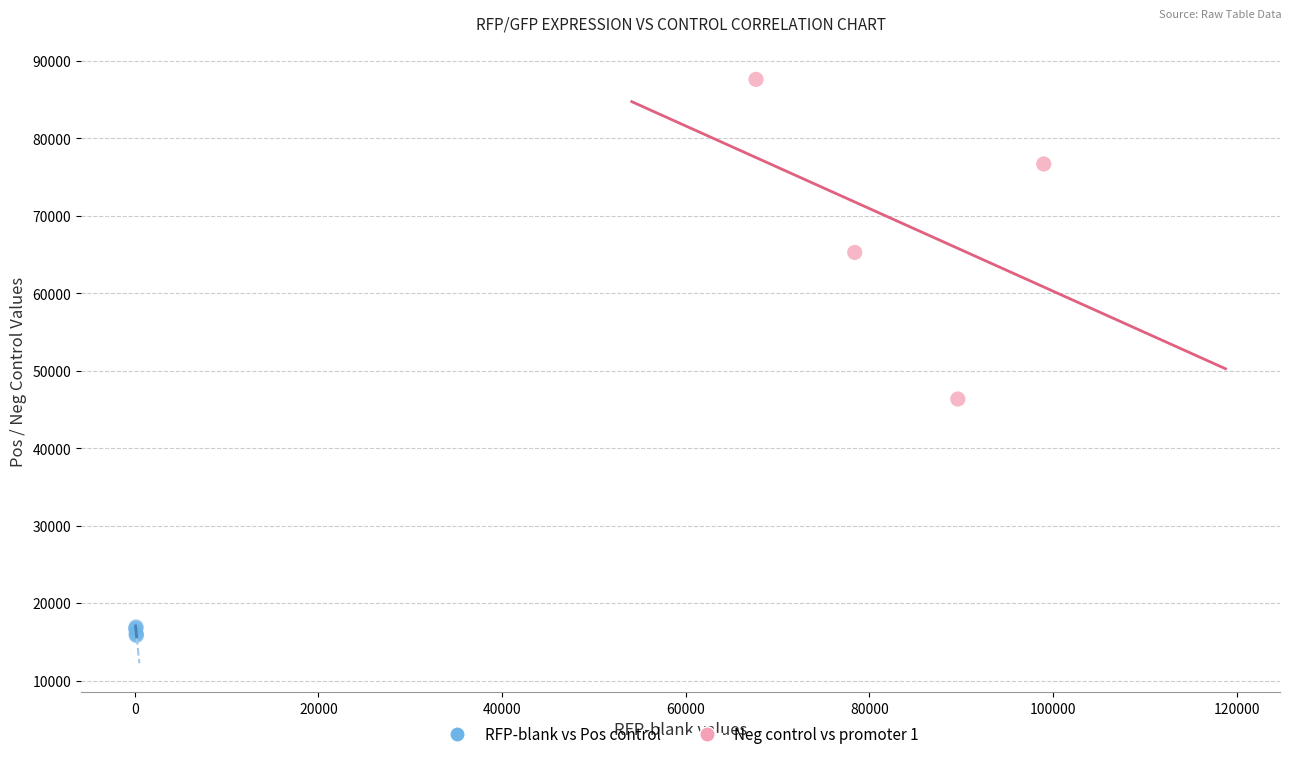

Which series contains the highest Y value?

Neg control vs promoter 1